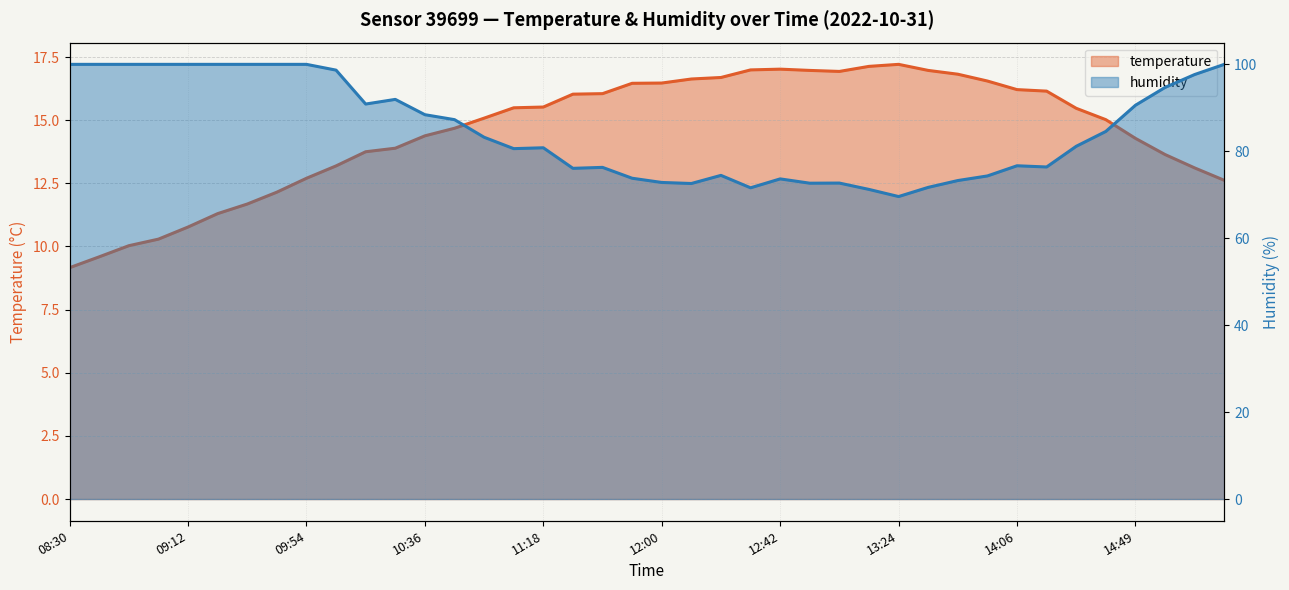

Does the chart have visible grid lines?

Yes